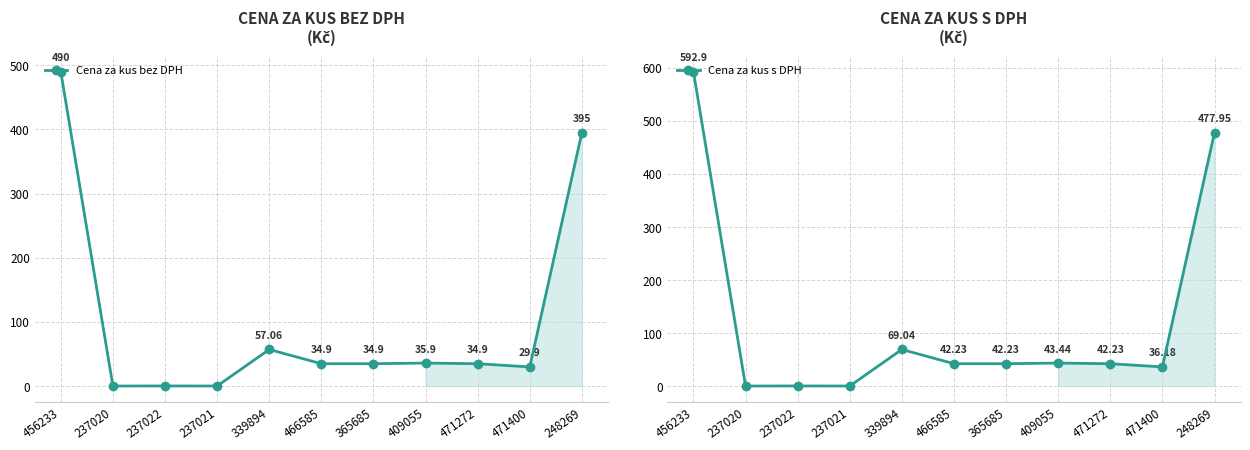

Is it true that Cena za kus bez DPH equals 53.5 at 471400?

False